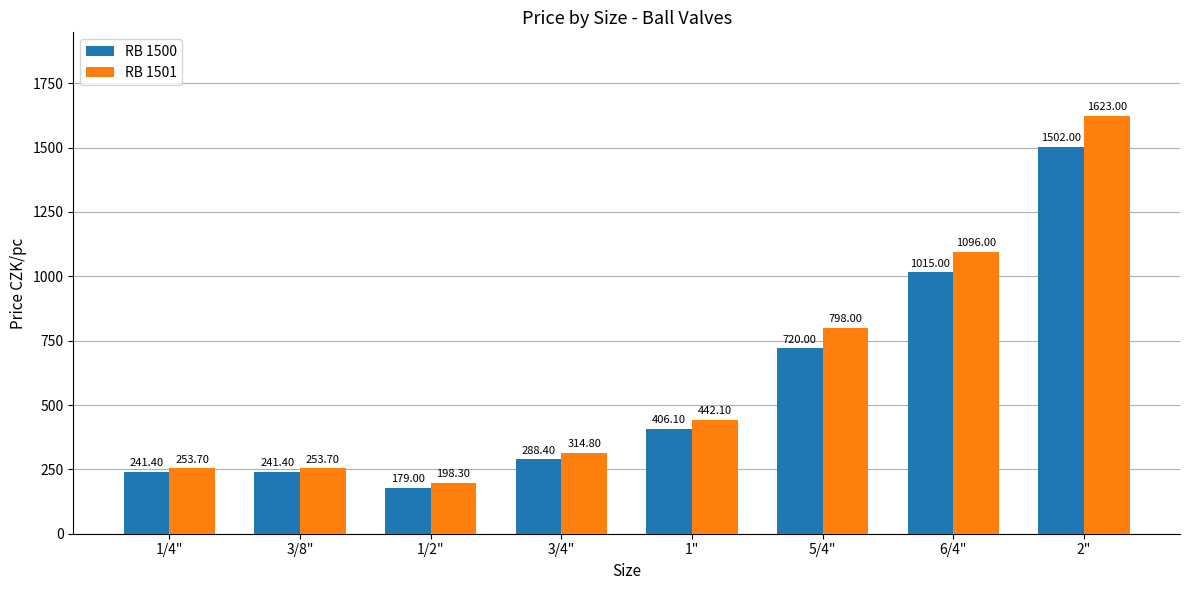

Which series has the largest range (max minus min)?

RB 1501